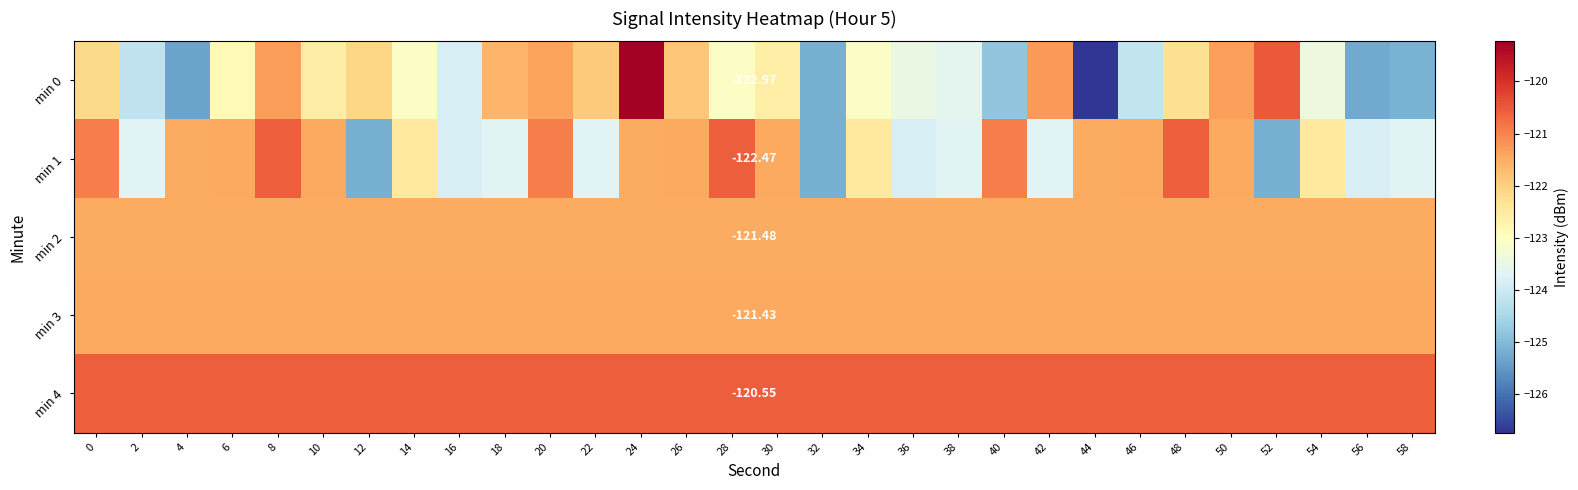

Is it true that min 1 equals -121.4 at 10?

True